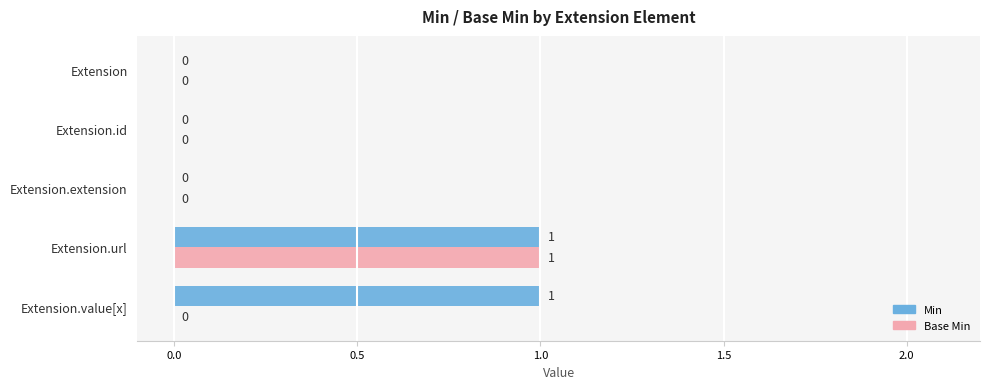

At which category is the sum across all series the highest?

Extension.url